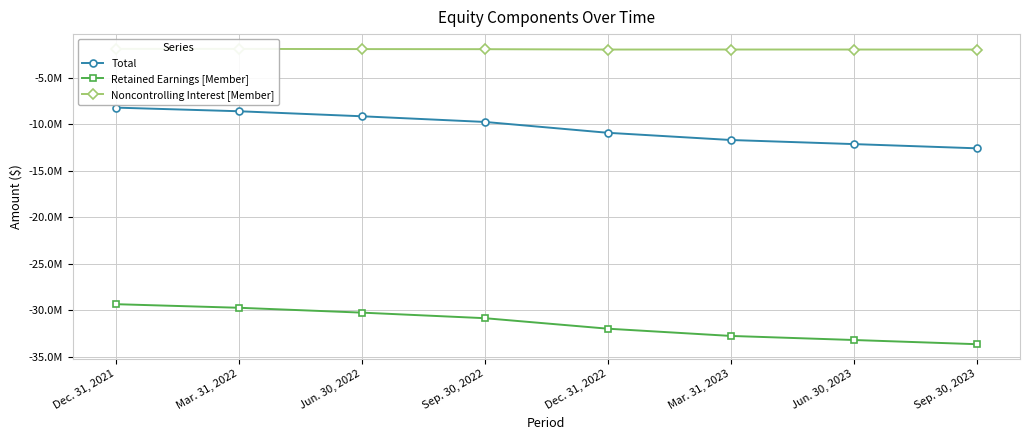

What is the average value of the Retained Earnings [Member] series?

-31494100